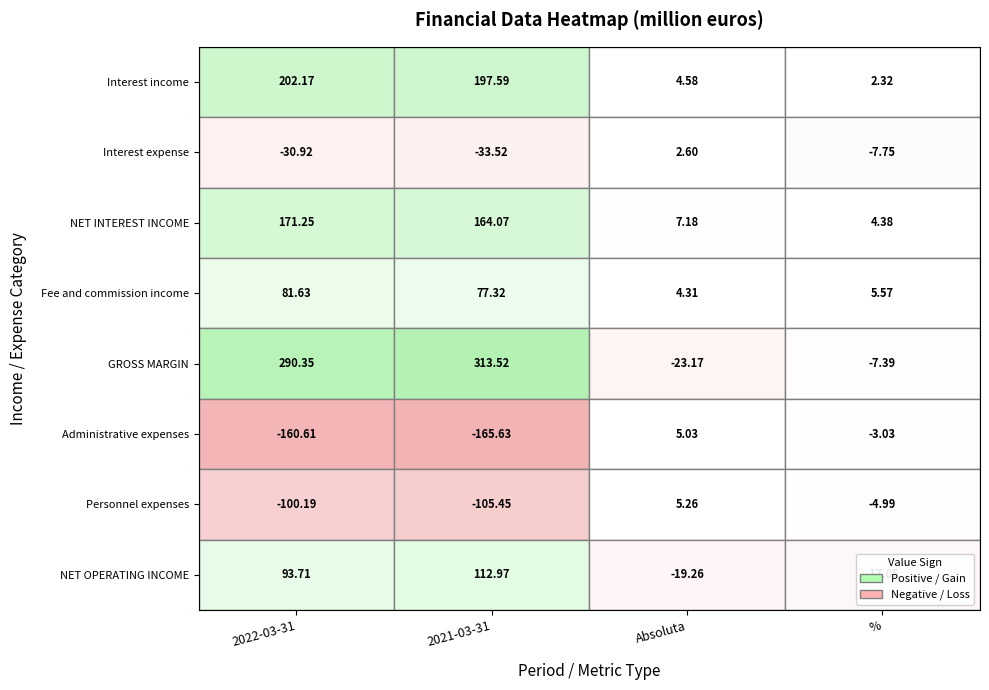

Is the value of Fee and commission income at Absoluta greater than the value of Interest income at Absoluta?

No